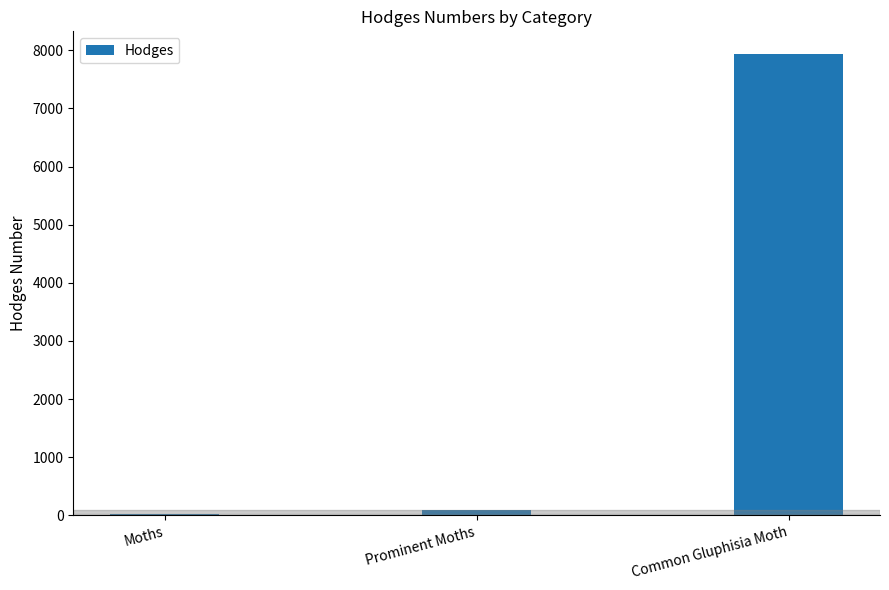

At which label does the data first exceed 93?

Prominent Moths